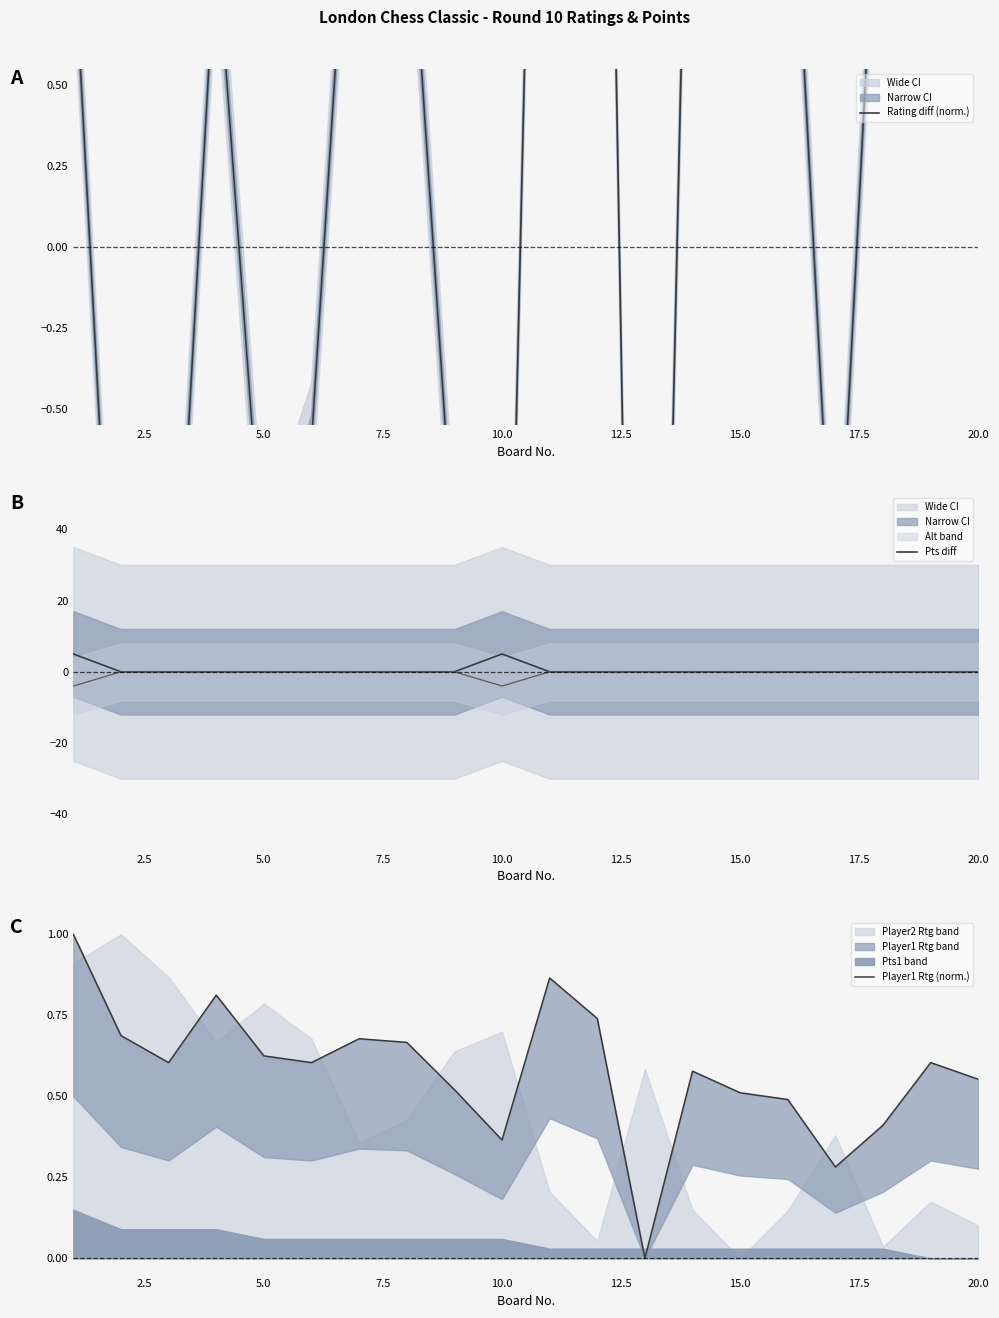

What is the greatest value displayed?

5.0